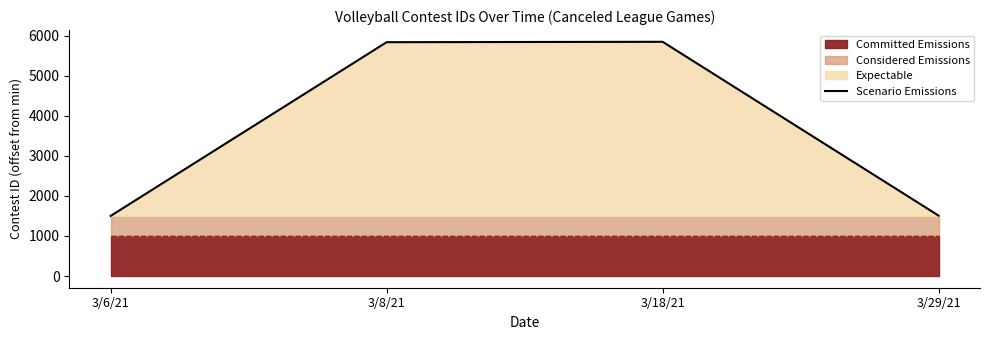

Reading left to right, extract all data points from this chart.

1500	5835	5845	1507